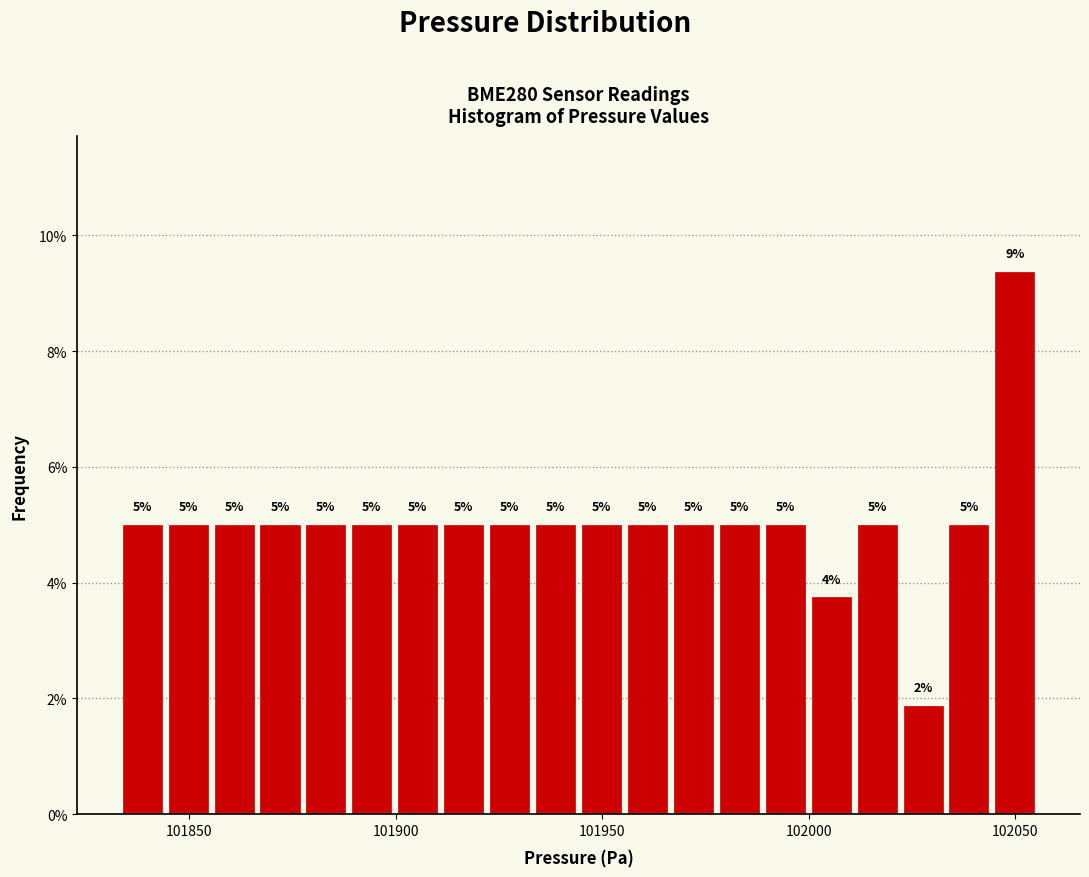

Read against the x-axis, roughly where is the centre of the tallest bar?

102050